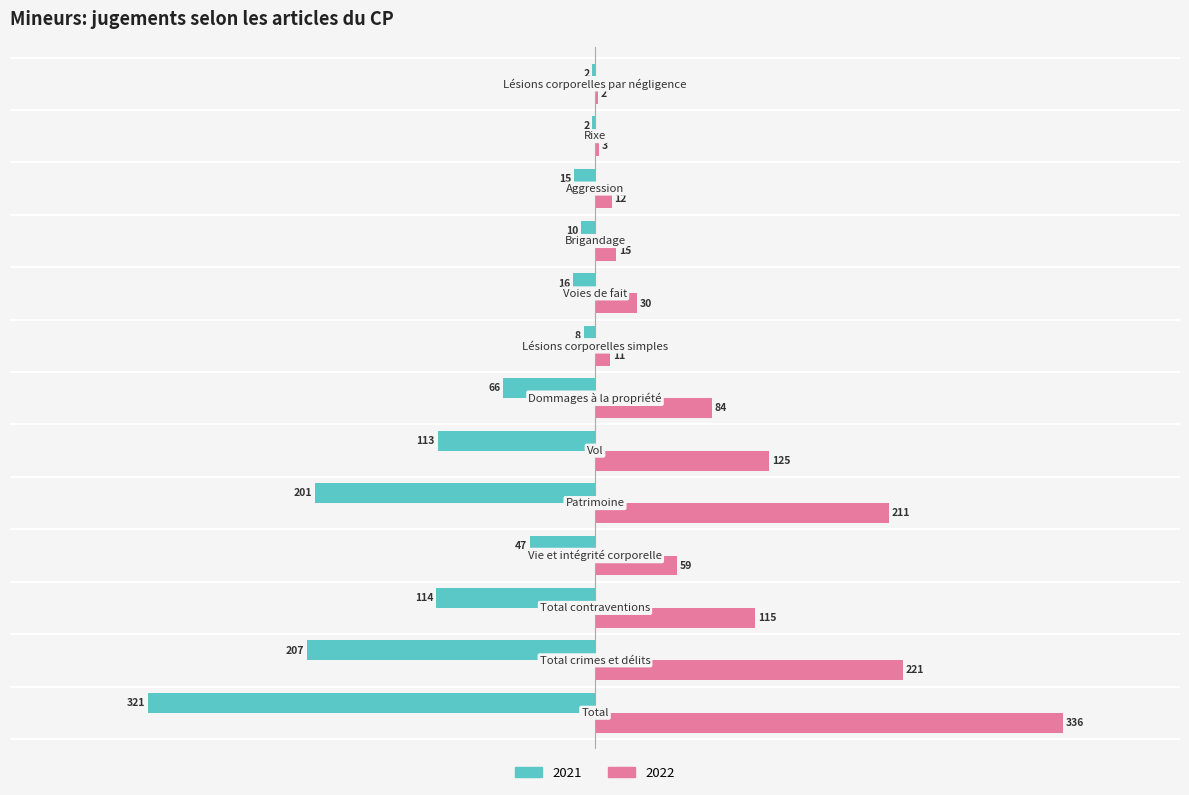

What is the maximum value for 2022?

336